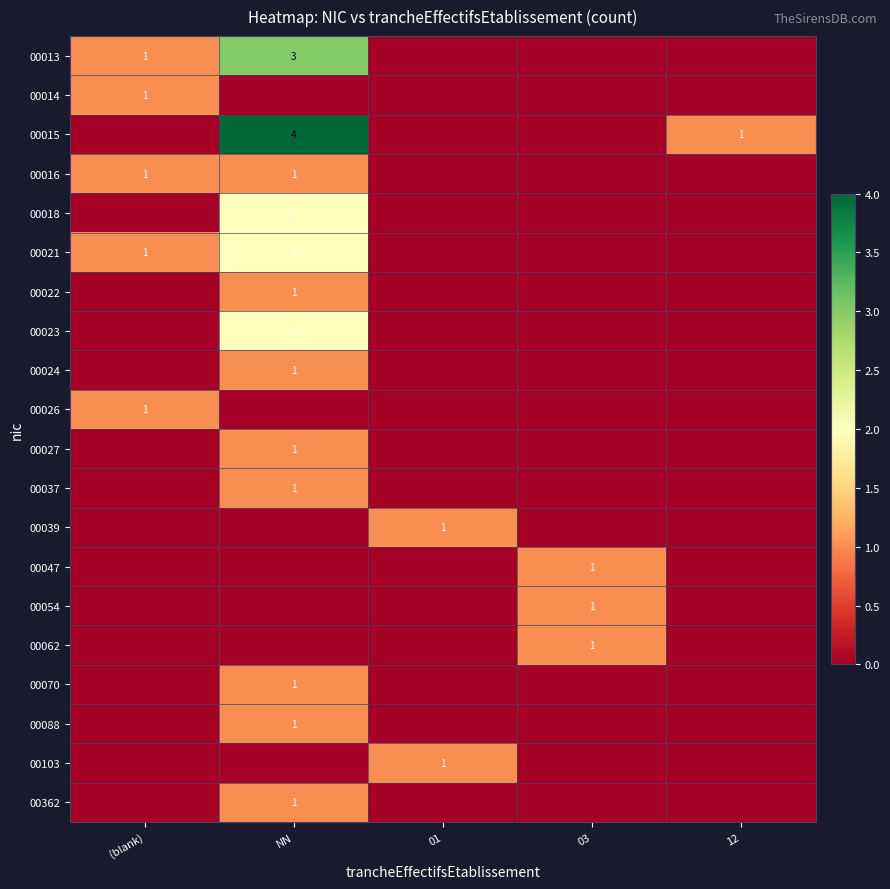

True or false: 00015 has a value of 4 at NN.

True